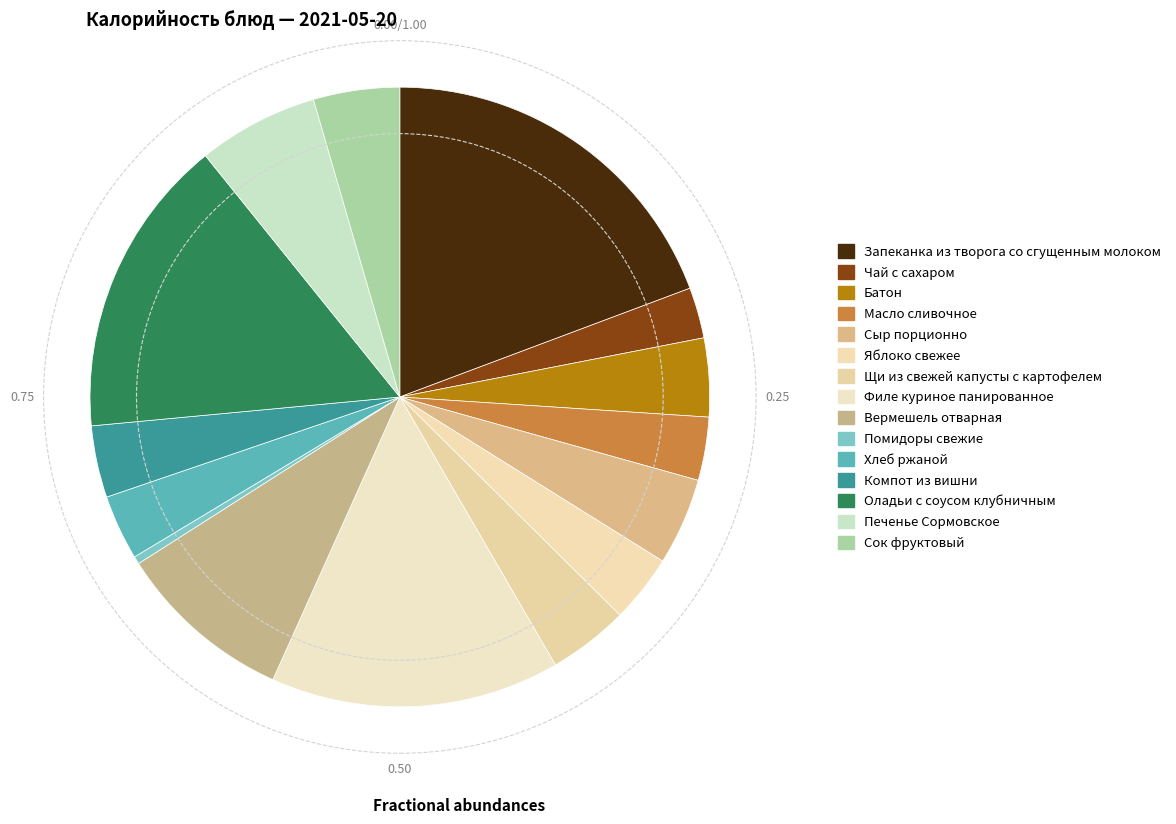

What is the smallest slice in the pie chart?

Помидоры свежие